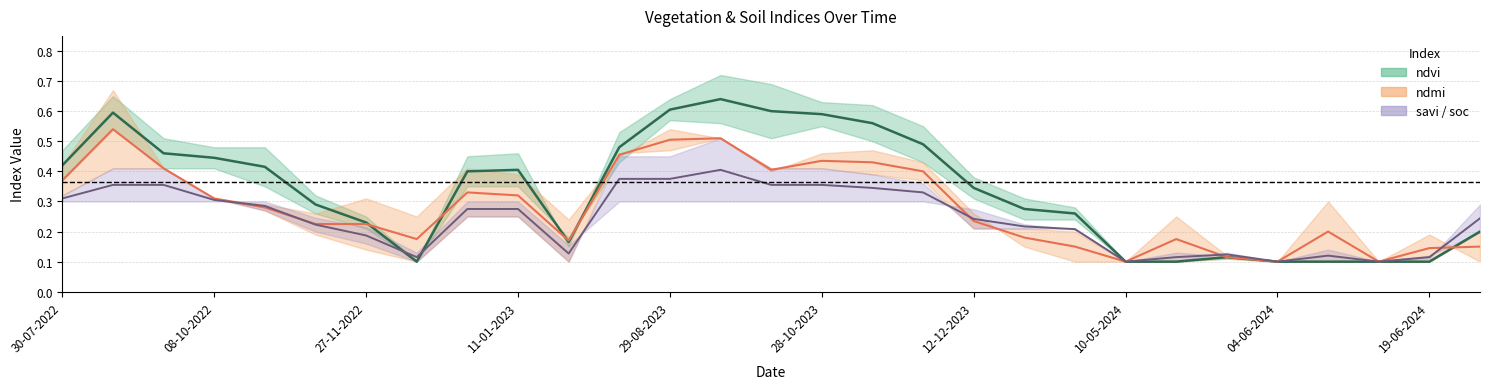

Which series has the largest total across all categories?

ndvi (mid)